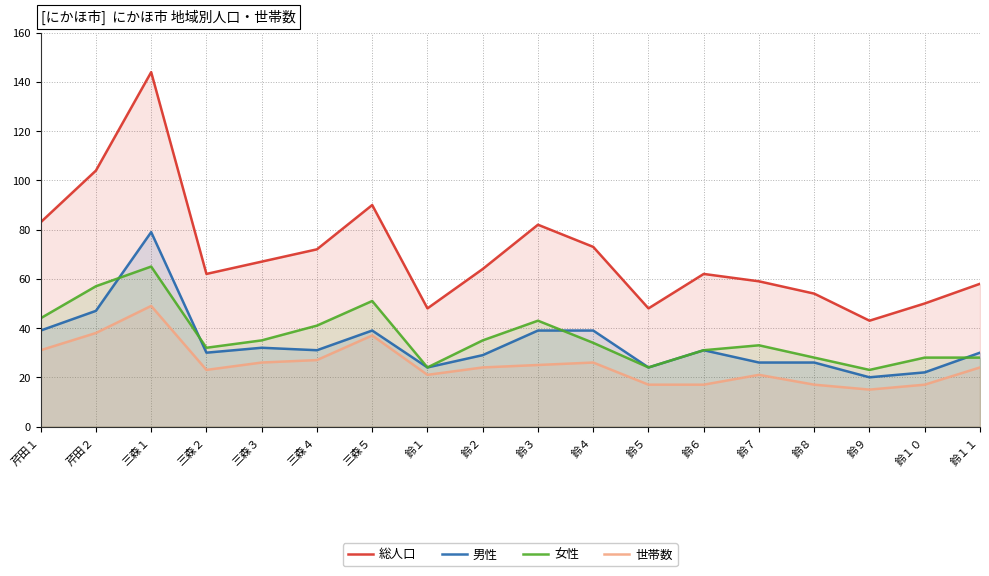

Does the chart display data point markers on the line(s)?

No